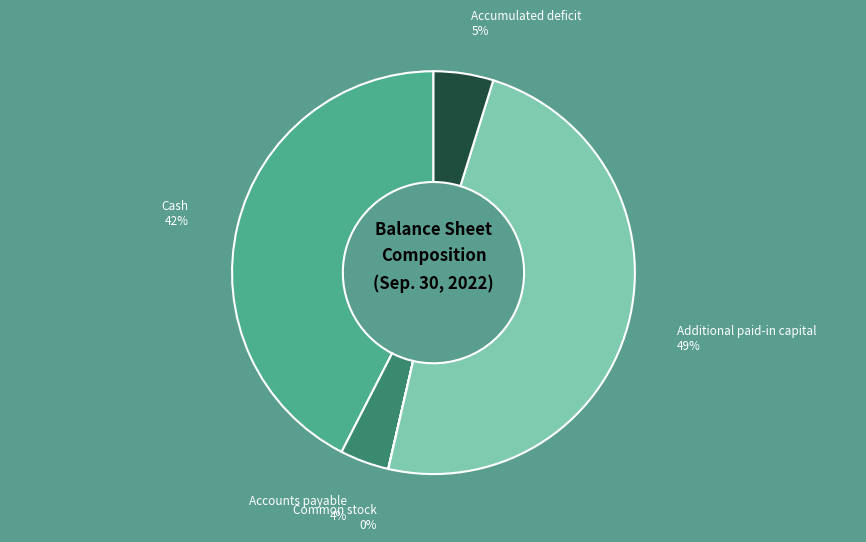

Which has a higher value, Additional paid-in capital or Accounts payable?

Additional paid-in capital